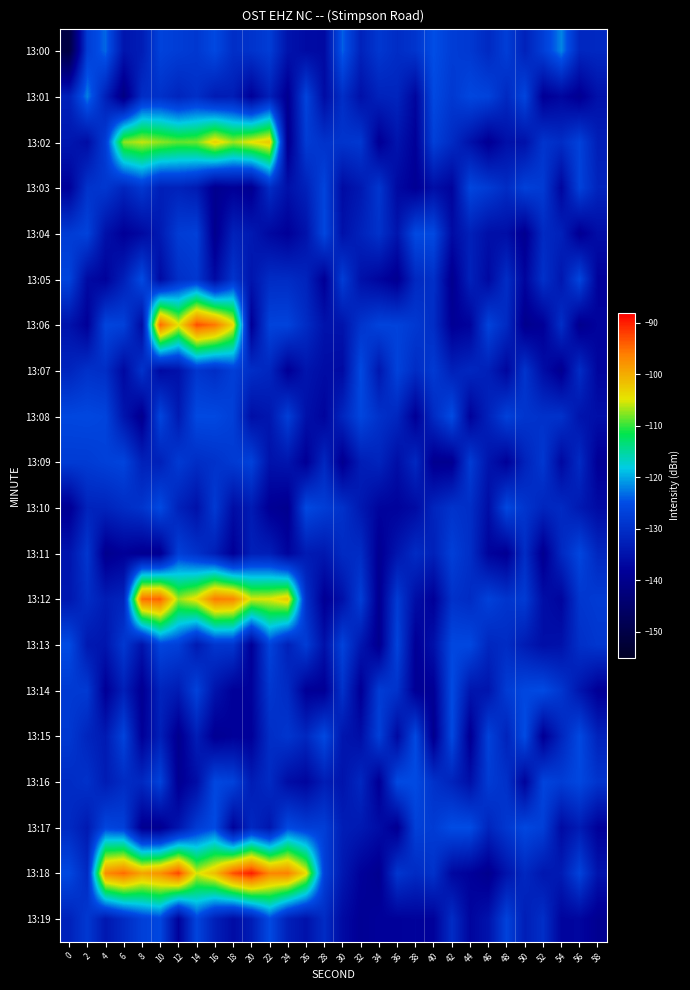

How many data points does each series have?

30